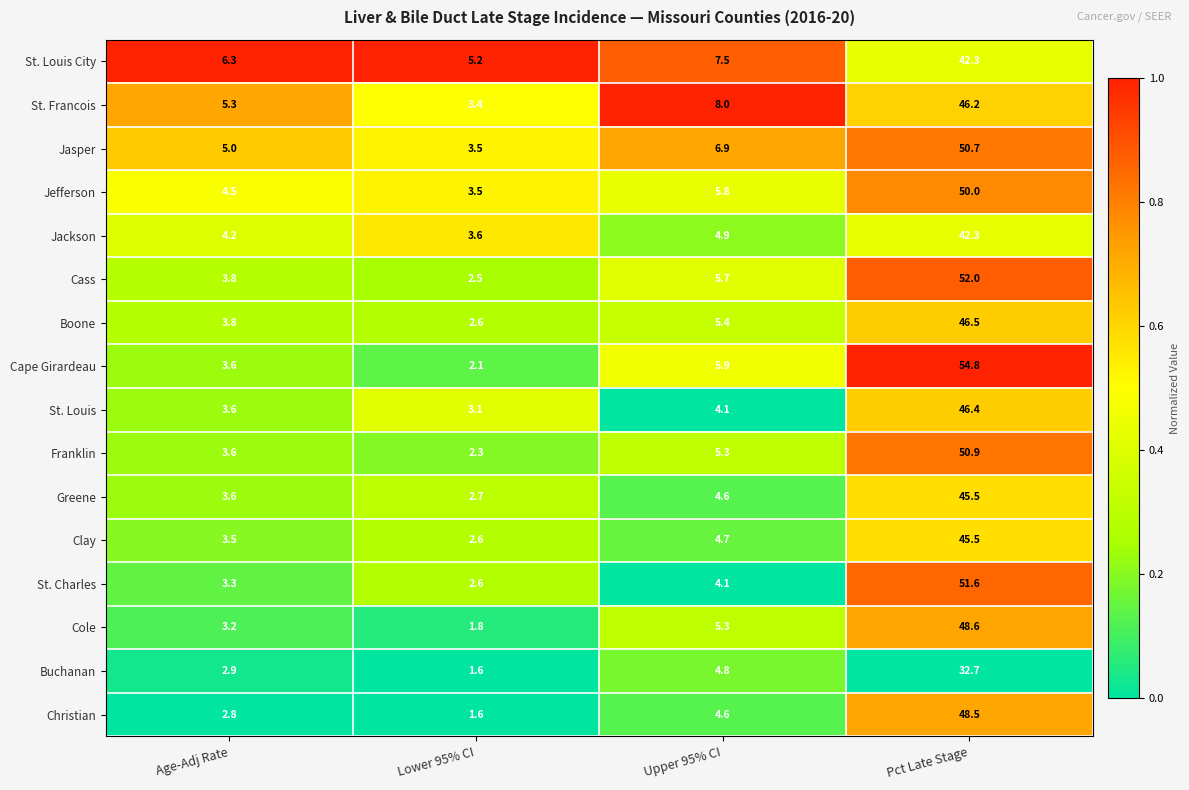

What is the sum of all Jefferson values?

63.8